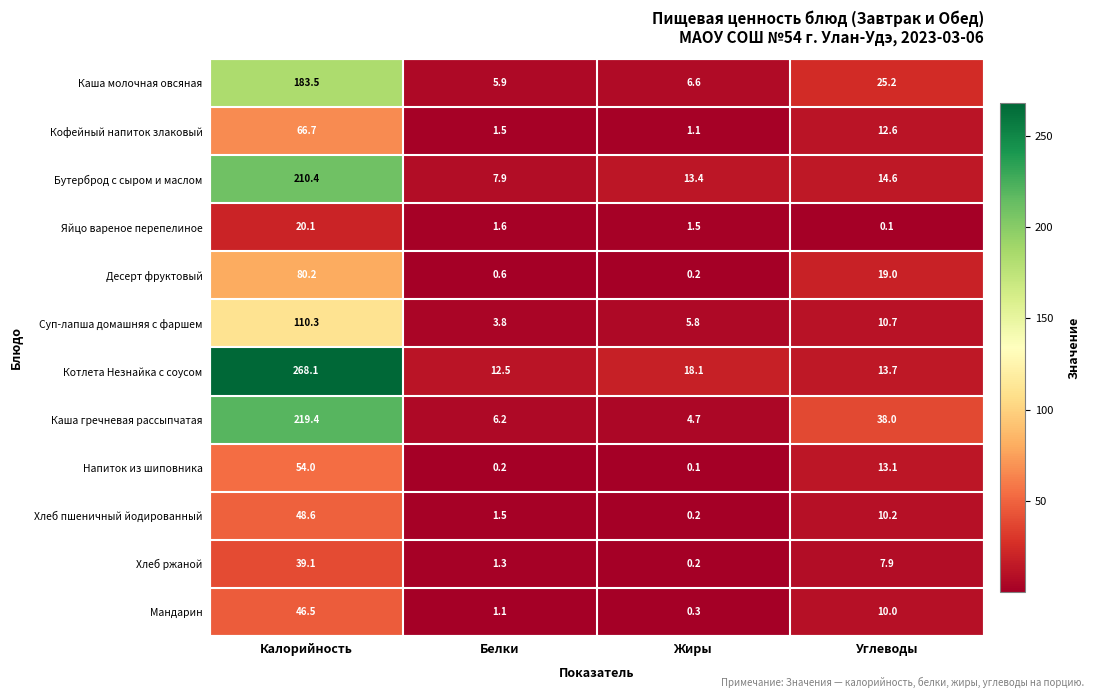

At which label is Мандарин closest to 23?

Углеводы